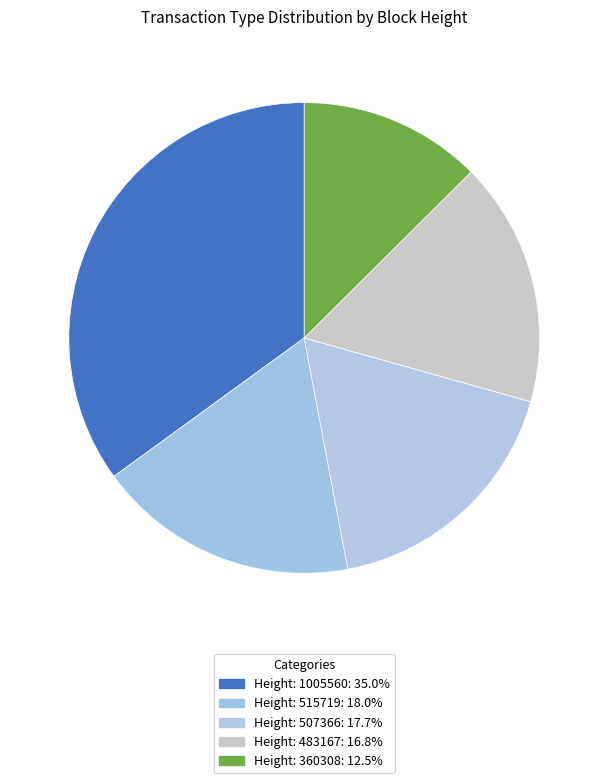

What is the largest slice in the pie chart?

Height: 1005560